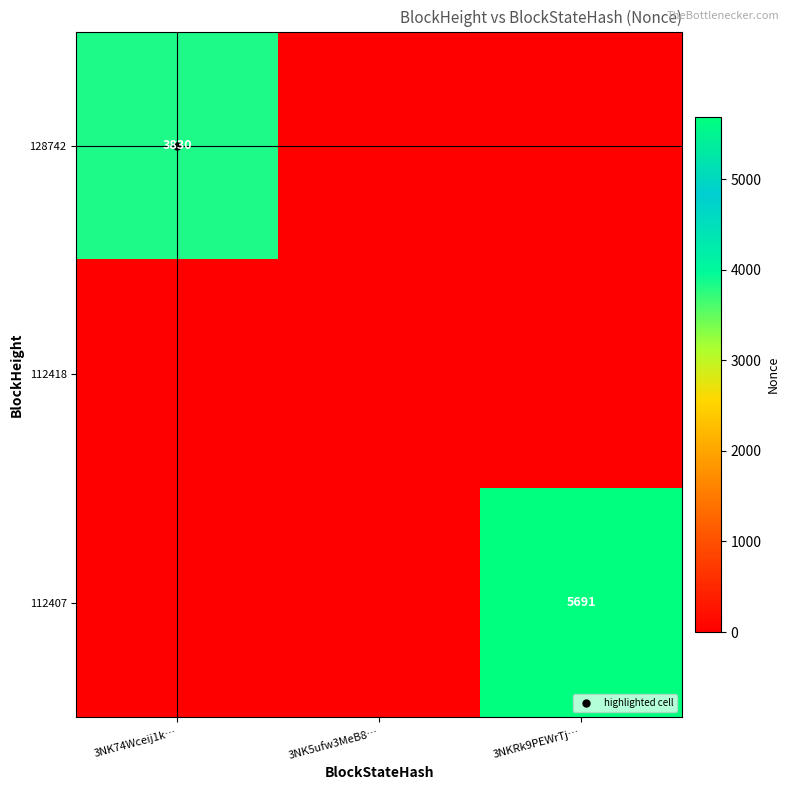

Which has a higher value, 3NK5ufw3MeB8… or 3NK74Wceij1k…?

3NK74Wceij1k…